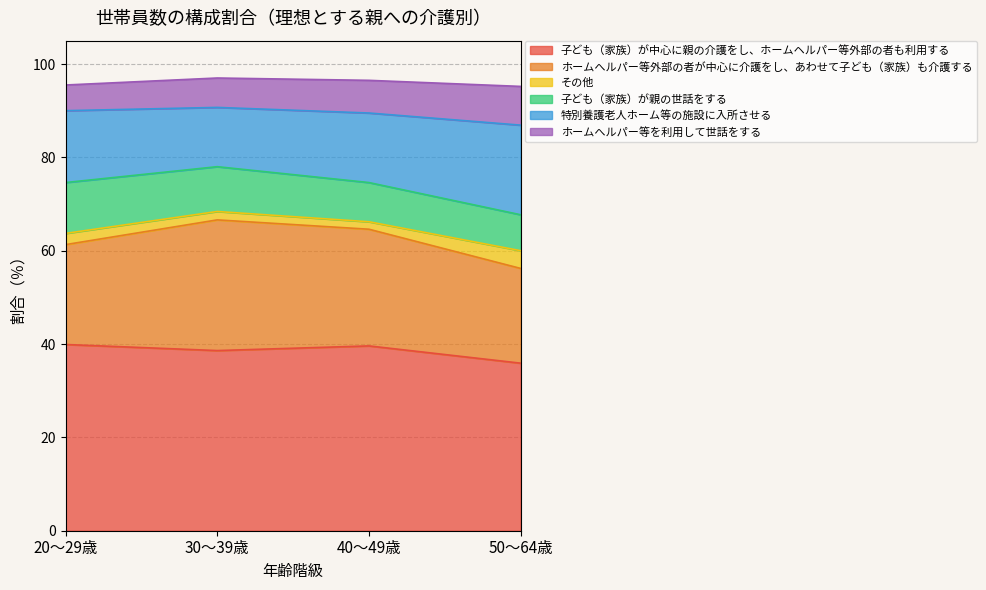

At which label does 子ども（家族）が中心に親の介護をし、ホームヘルパー等外部の者も利用する reach its minimum?

50～64歳